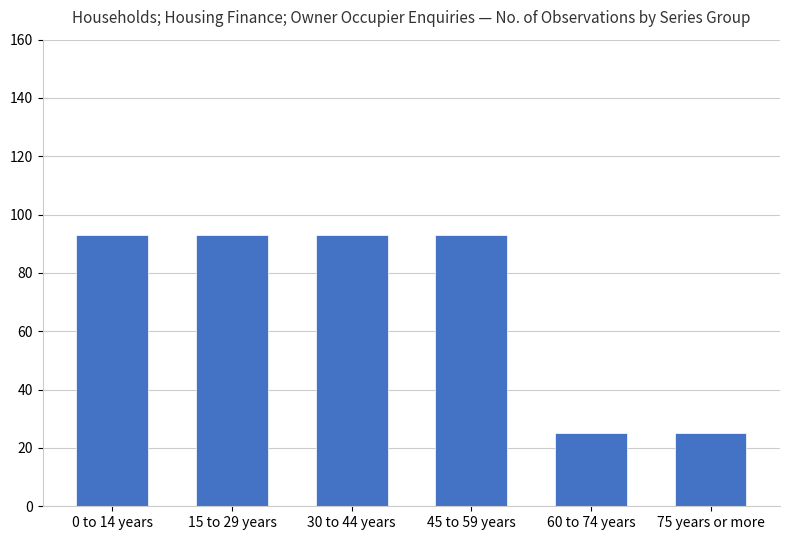

Does the chart contain stacked bars?

No